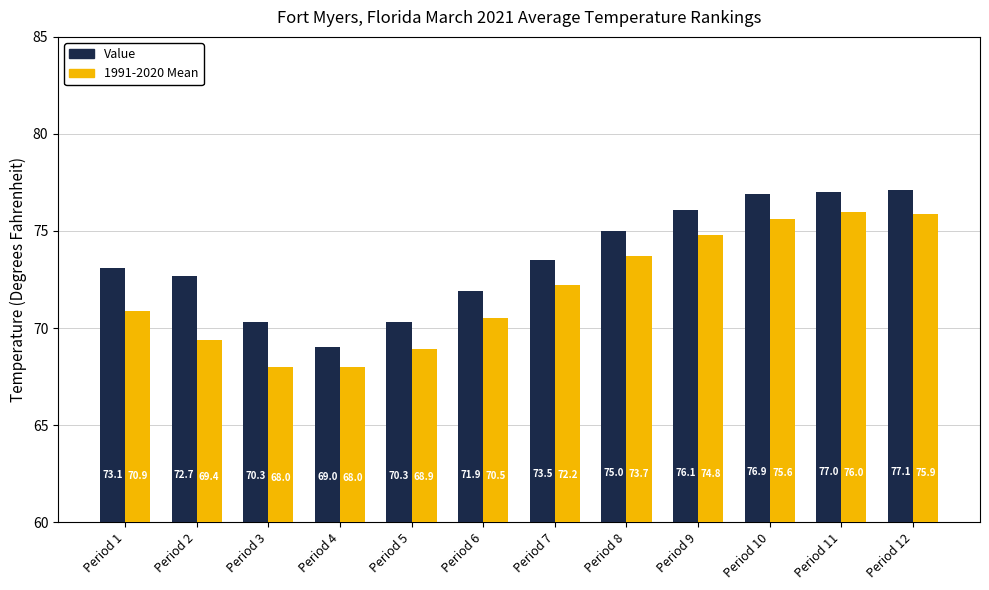

What is the value of the Value bar at the 10th from the left?

76.9